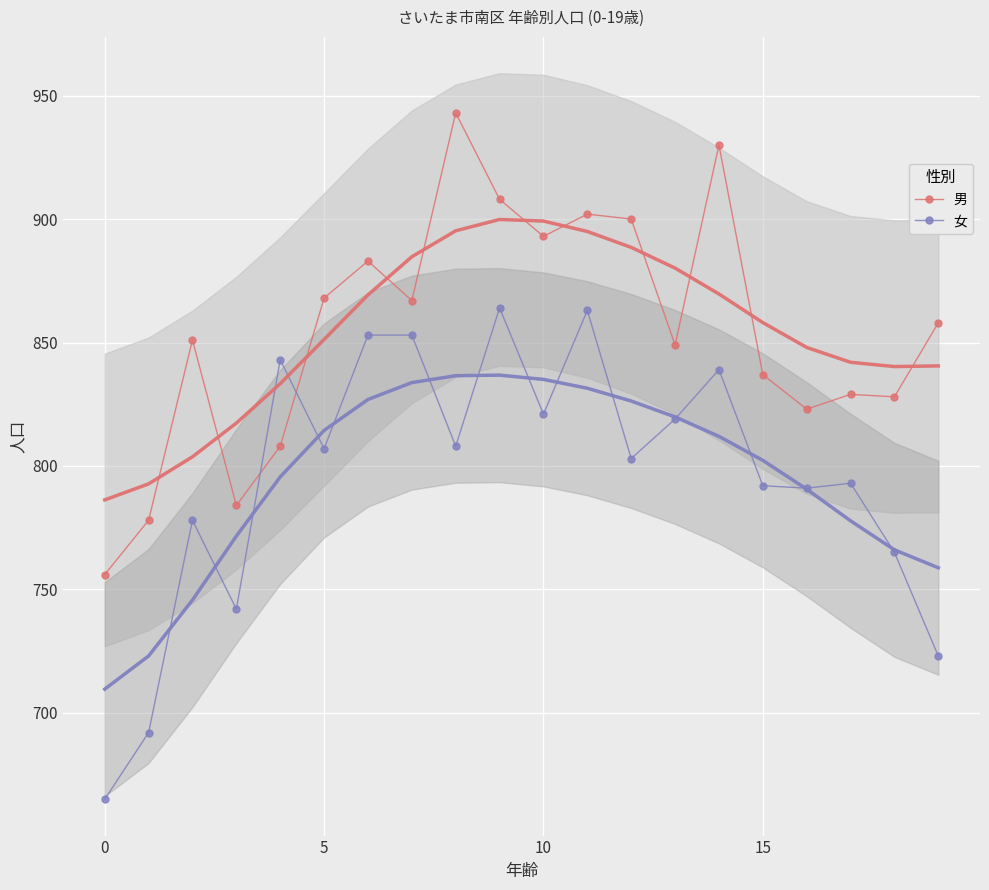

What is the difference between the maximum and minimum values in the 男 series?

187